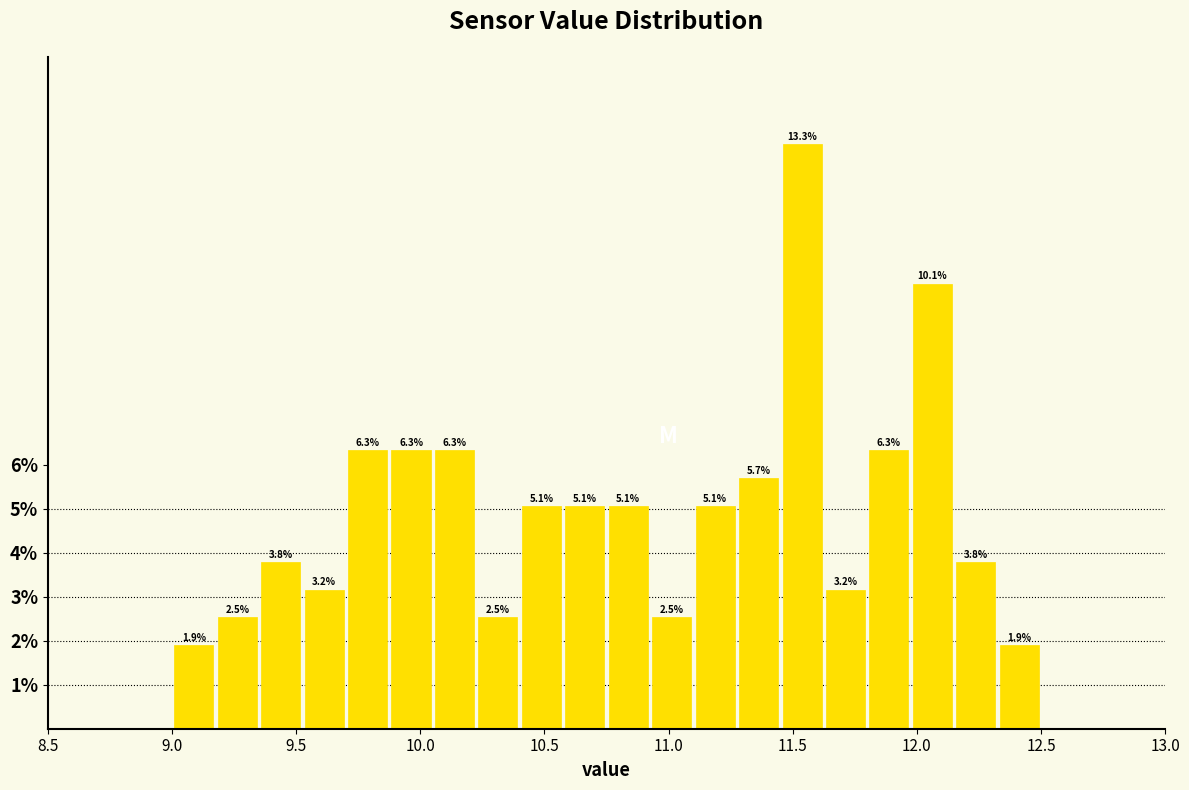

Read against the x-axis, roughly where is the centre of the tallest bar?

11.55